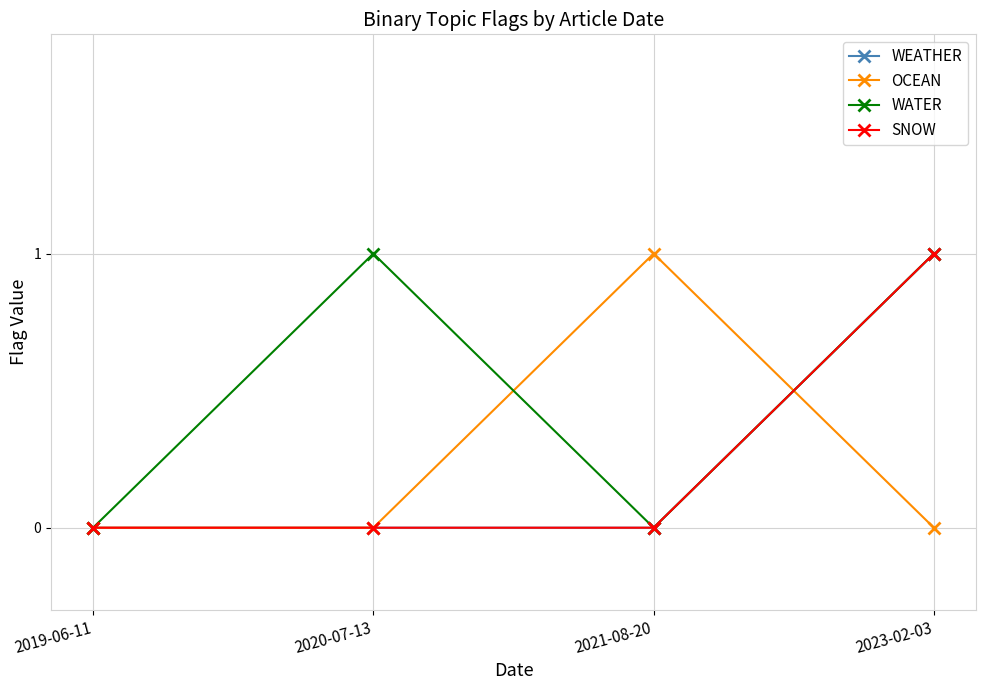

At how many categories does at least one series exceed 0?

3